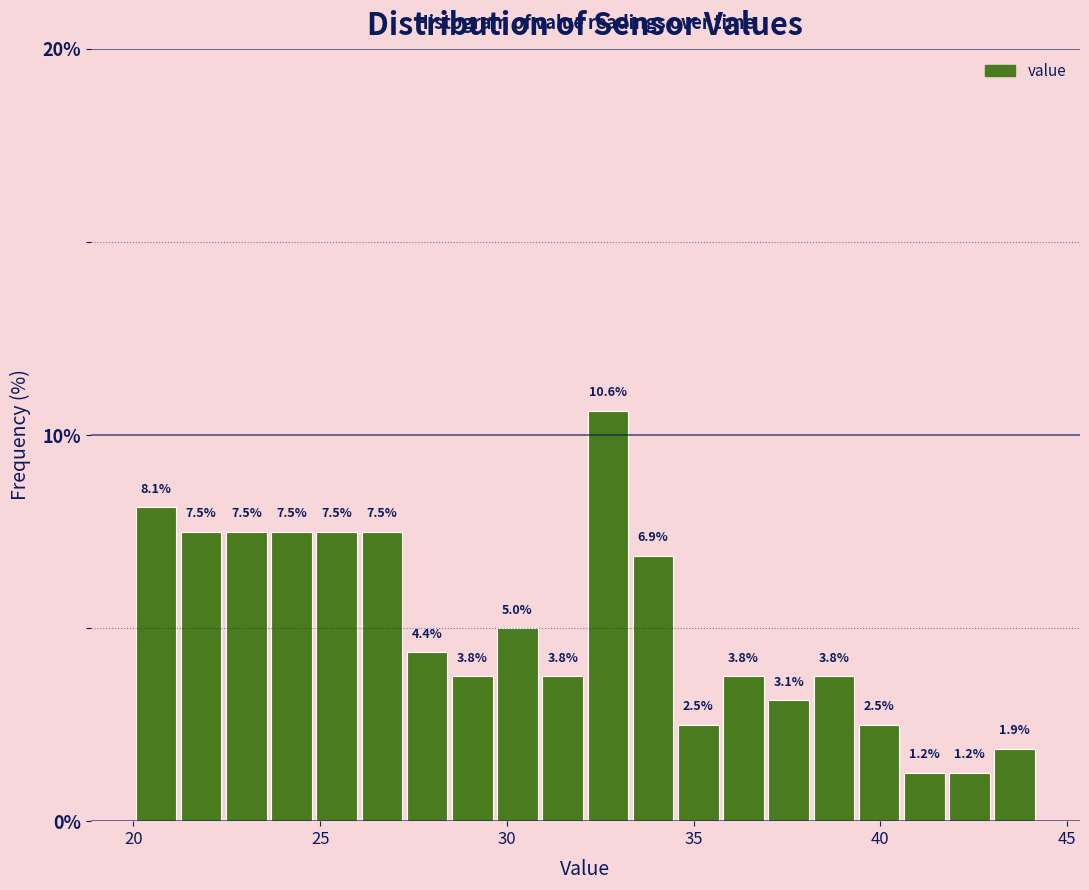

Read against the x-axis, roughly where is the centre of the tallest bar?

32.5